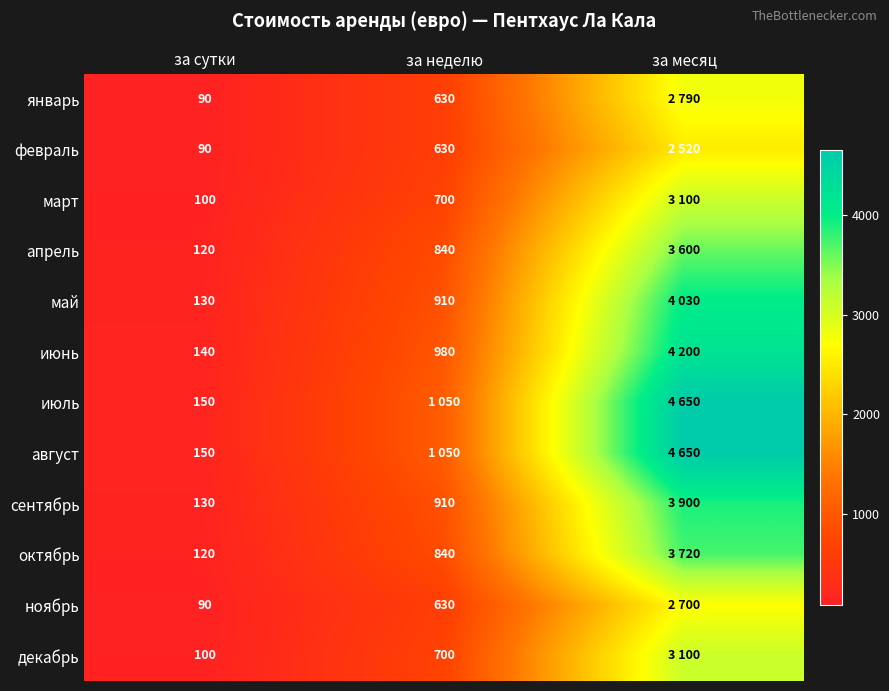

What is the difference between the highest and lowest values at за сутки?

60